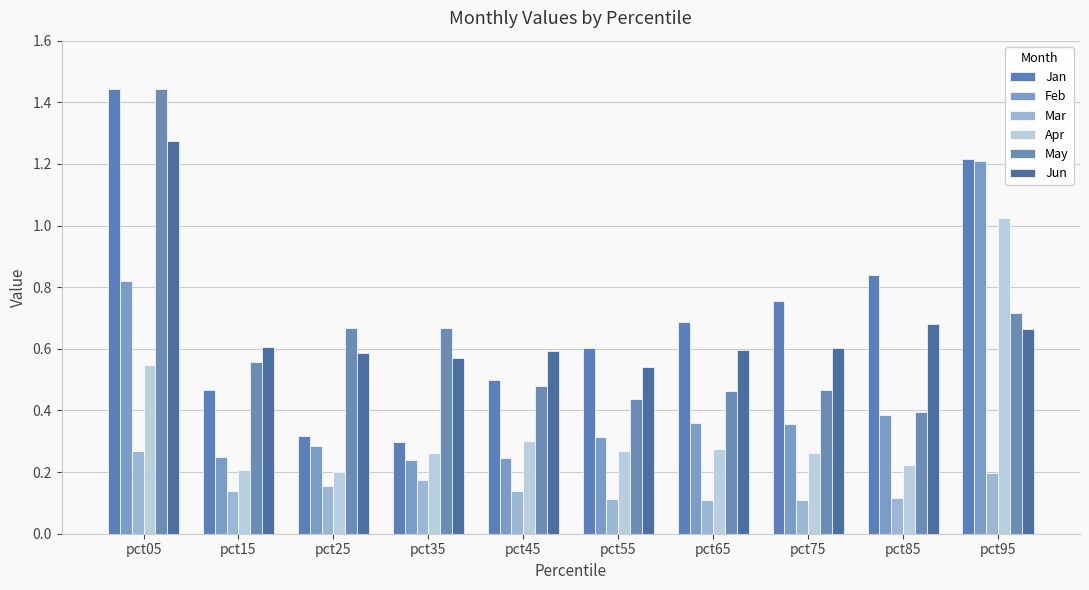

What is the maximum value shown in the chart?

1.4